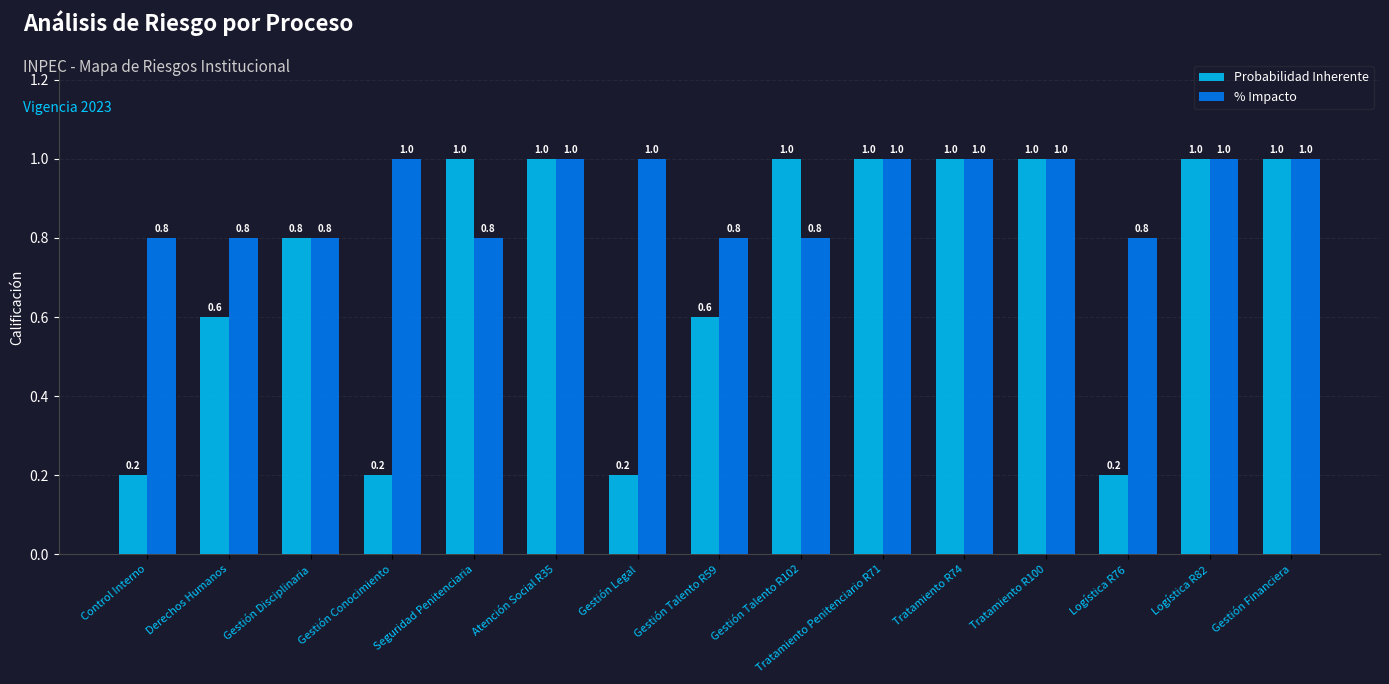

What is the sum of all % Impacto values?

13.6